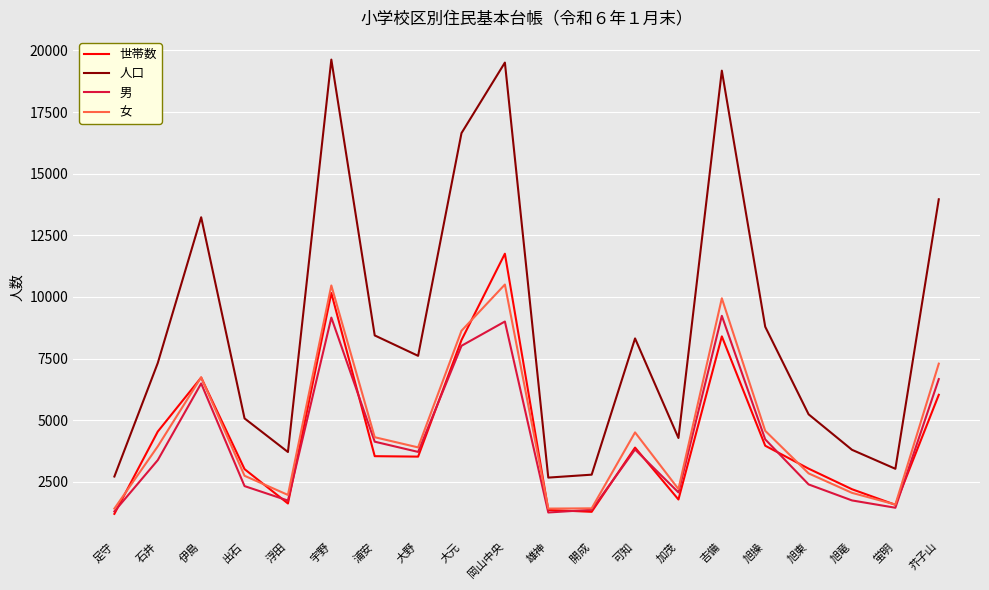

What are all the series names shown in the legend?

世帯数, 人口, 男, 女